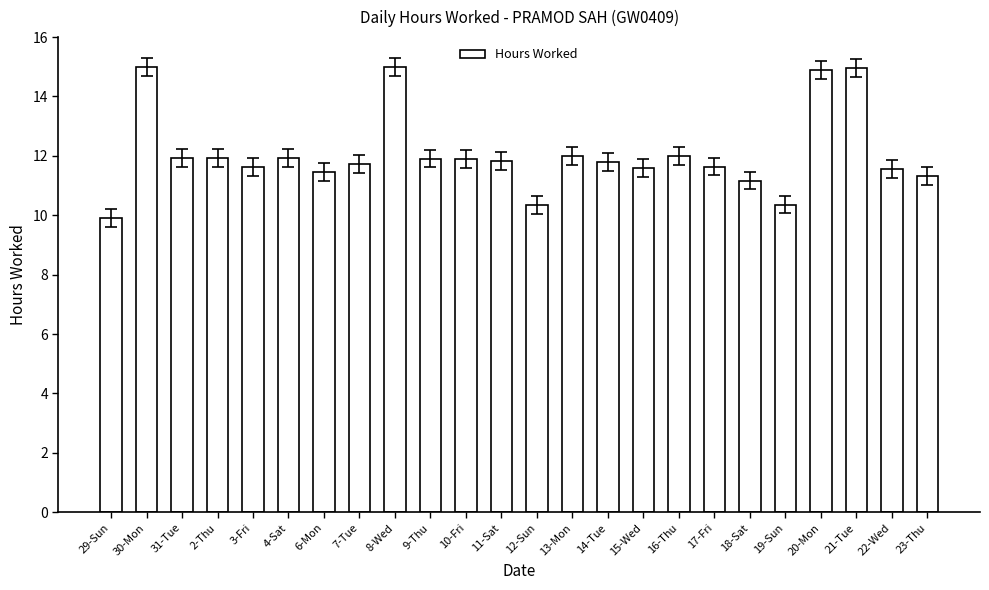

What is the sum of all values?

289.7